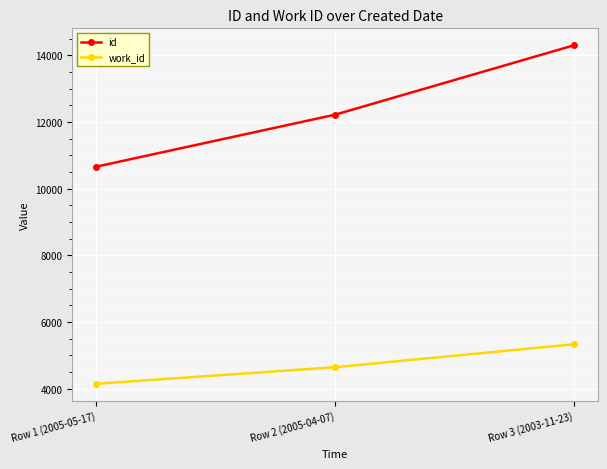

At which label does id reach its minimum?

Row 1 (2005-05-17)